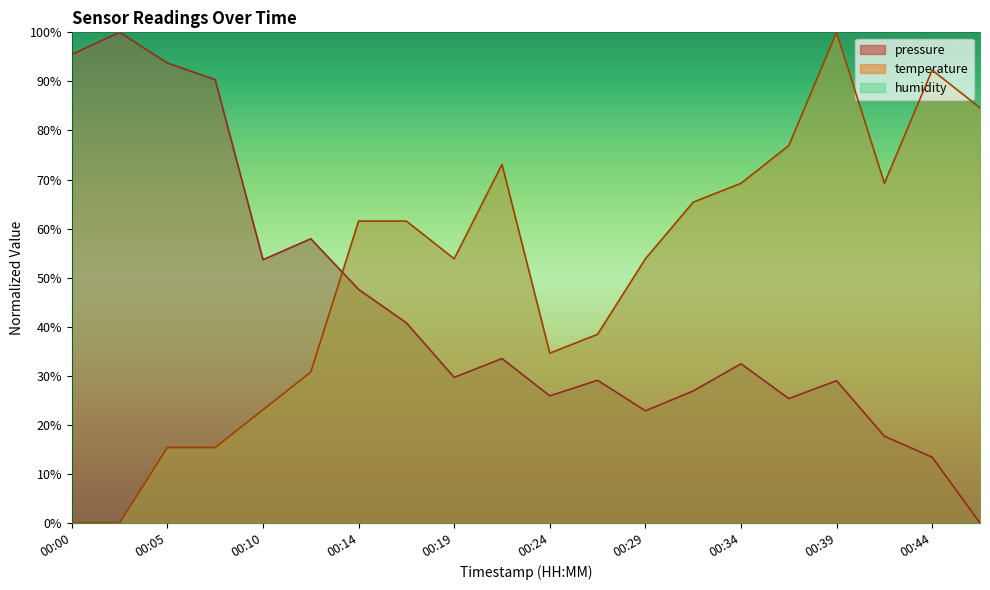

At how many categories does at least one series exceed 26?

20